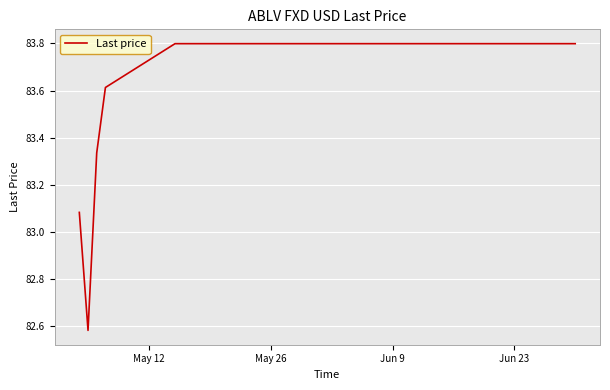

What is the difference between the maximum and minimum values?

1.2